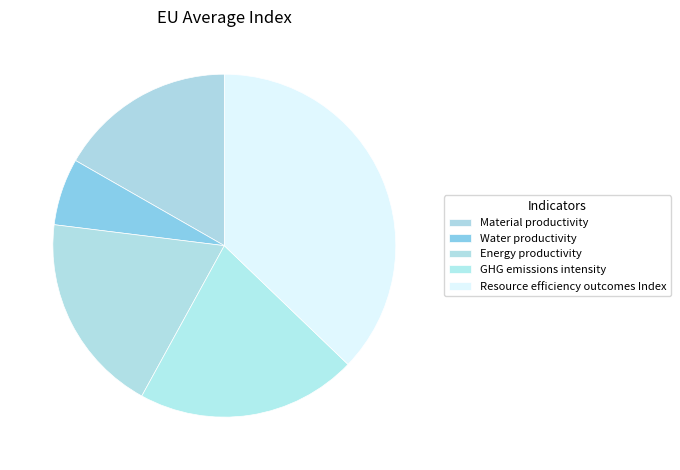

What is the smallest slice in the pie chart?

Water productivity